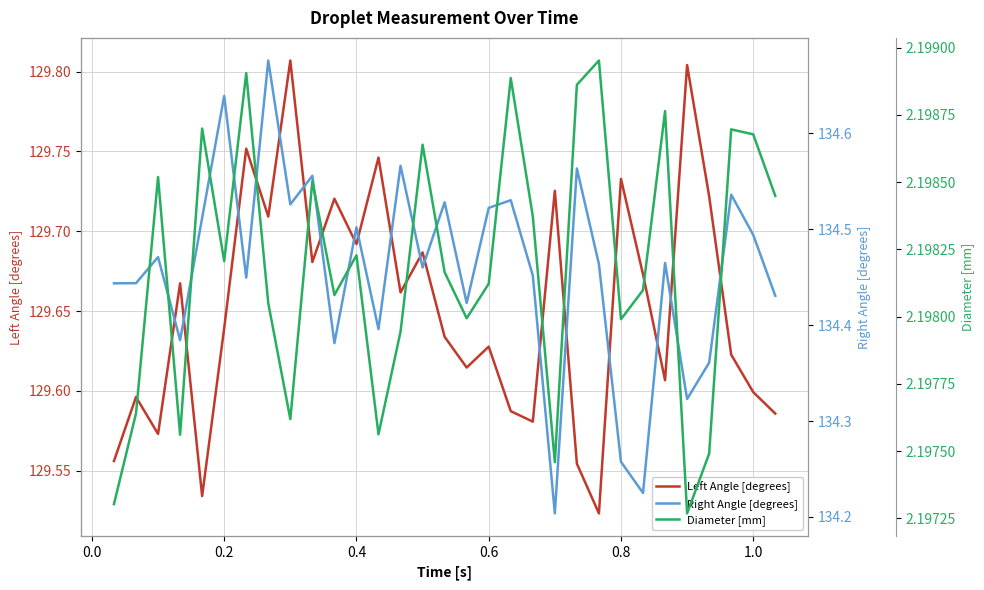

True or false: Diameter [mm] and Right Angle [degrees] cross at least once.

False